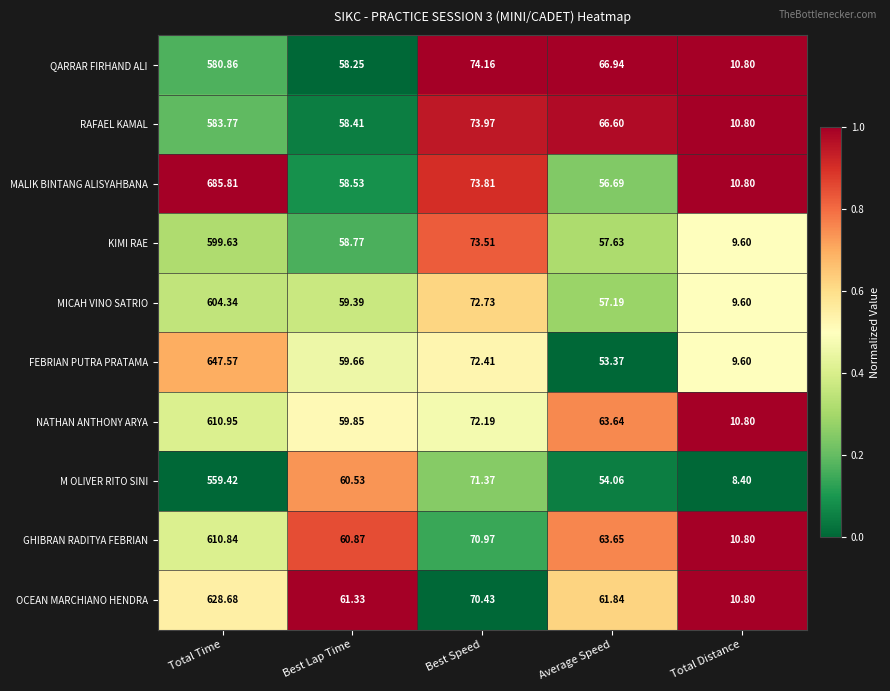

Which category has the lowest value across all series?

Total Distance